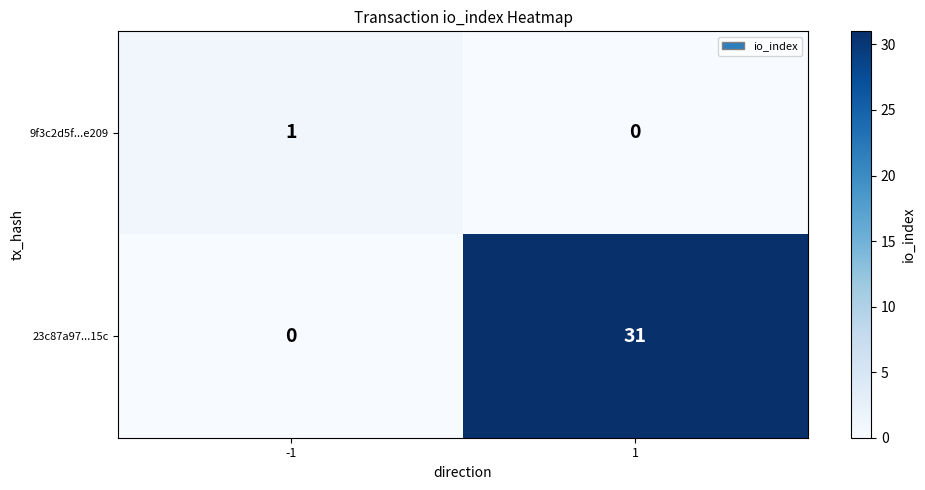

Rank the series by their maximum value, from lowest to highest.

9f3c2d5f...e209, 23c87a97...15c